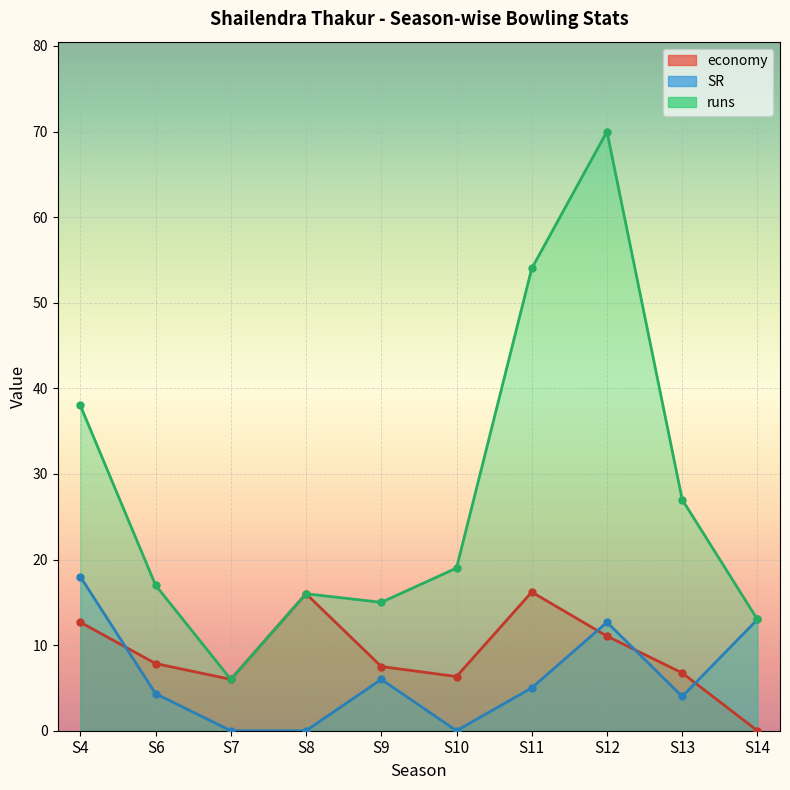

Where is economy nearest to the value 8?

S6